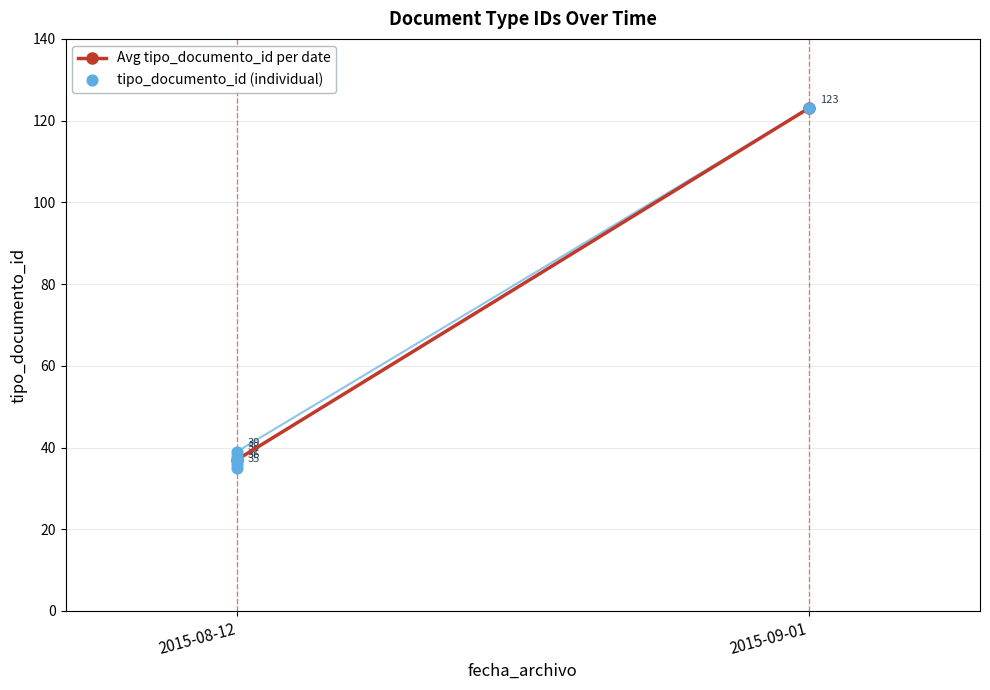

Approximately how many times larger is the value at 2015-08-12 compared to 2015-08-12?

1.0